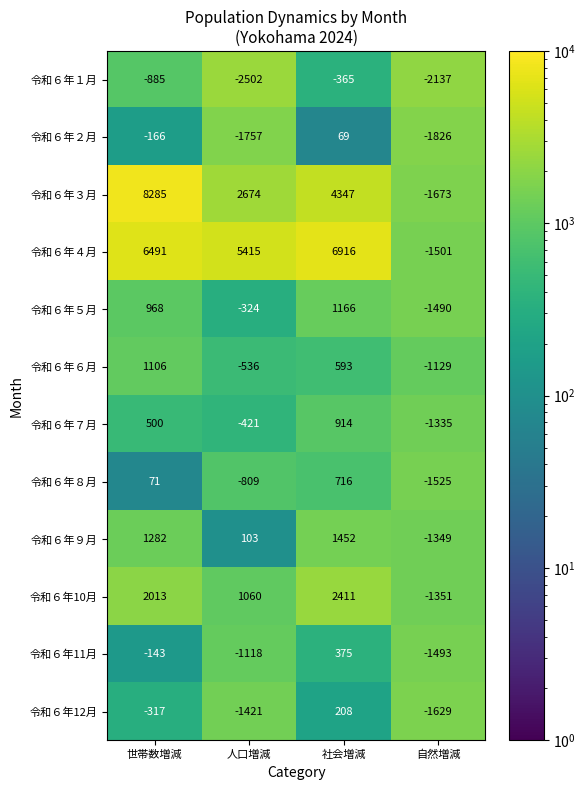

Which series has the largest total across all categories?

令和６年４月